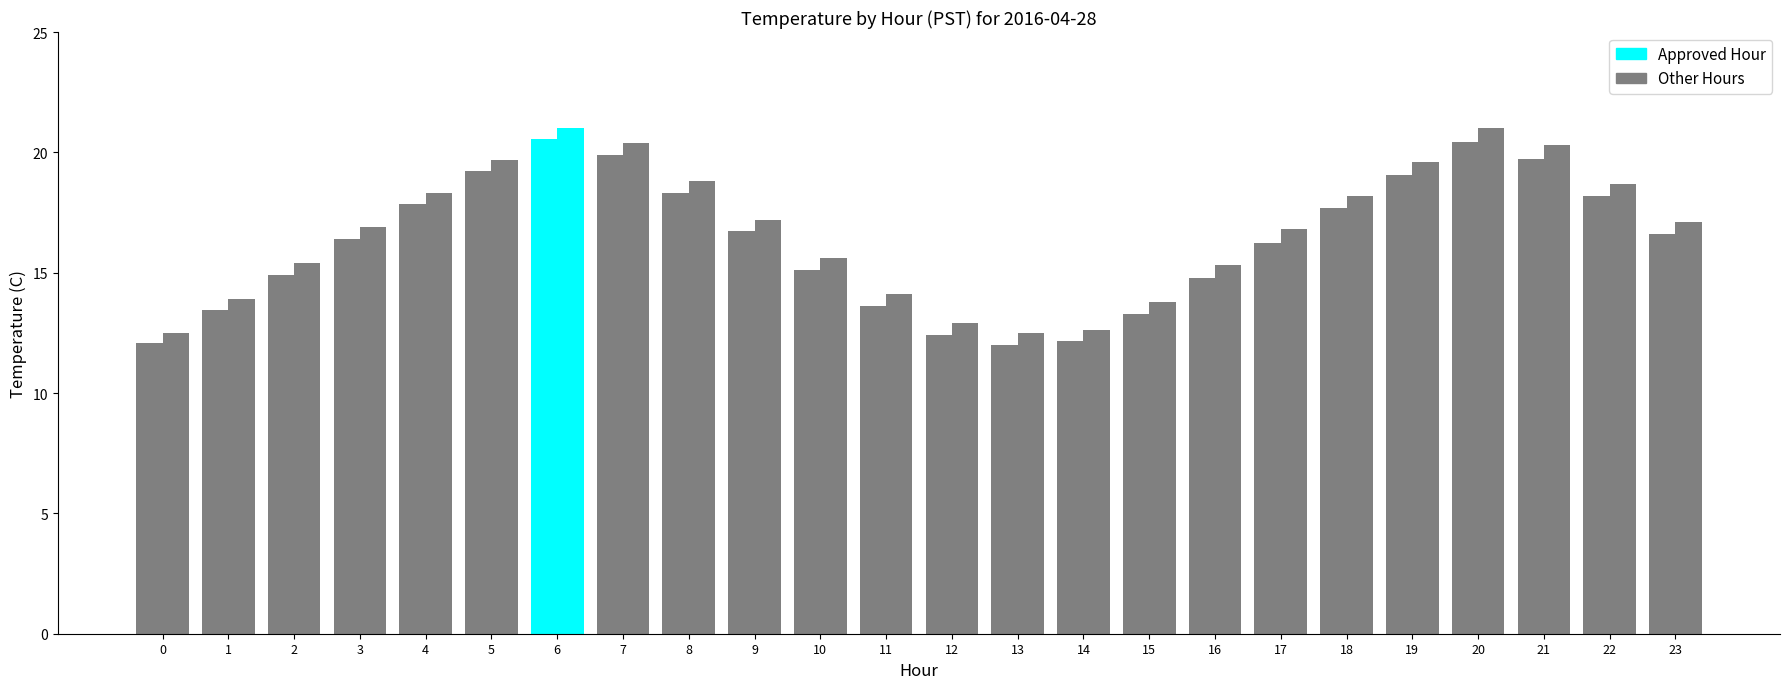

Reading right to left, extract all data points from this chart.

Avg Temperature (C): 16.6	18.2	19.7	20.4	19.1	17.7	16.2	14.8	13.3	12.2	12.0	12.4	13.6	15.1	16.7	18.3	19.9	20.5	19.2	17.9	16.4	14.9	13.4	12.1
Max Temperature (C): 17.1	18.7	20.3	21.0	19.6	18.2	16.8	15.3	13.8	12.6	12.5	12.9	14.1	15.6	17.2	18.8	20.4	21.0	19.7	18.3	16.9	15.4	13.9	12.5